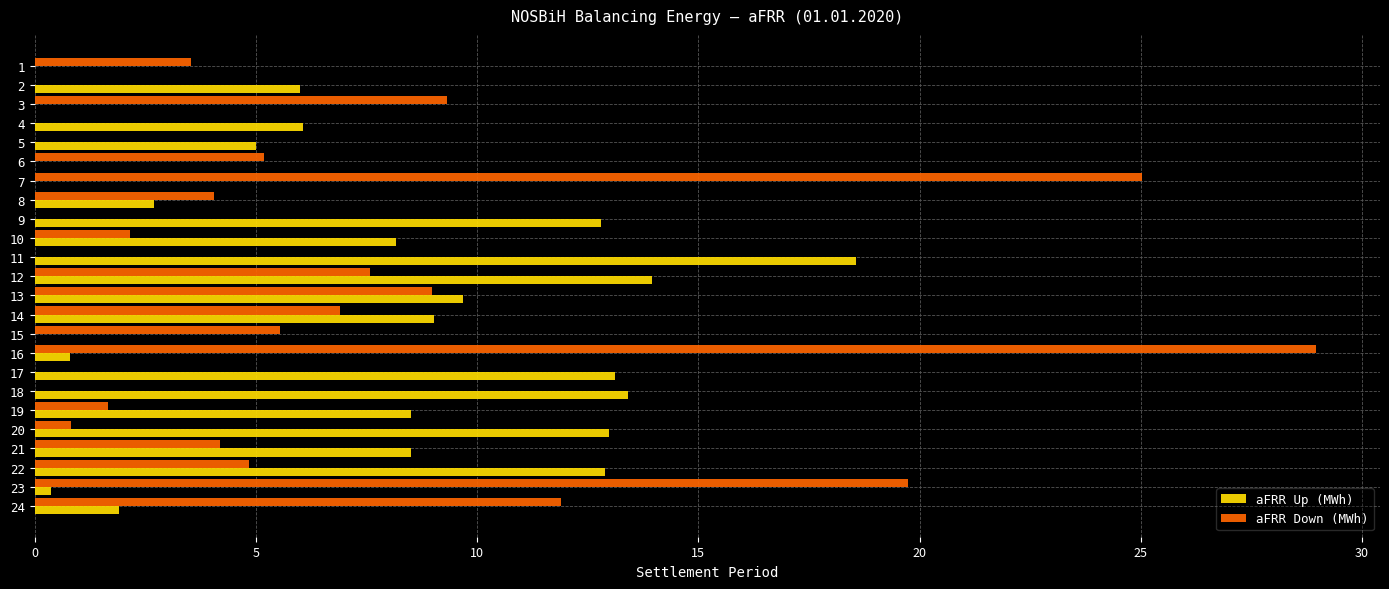

Which series changed the most between 16 and 23?

aFRR Down (MWh)